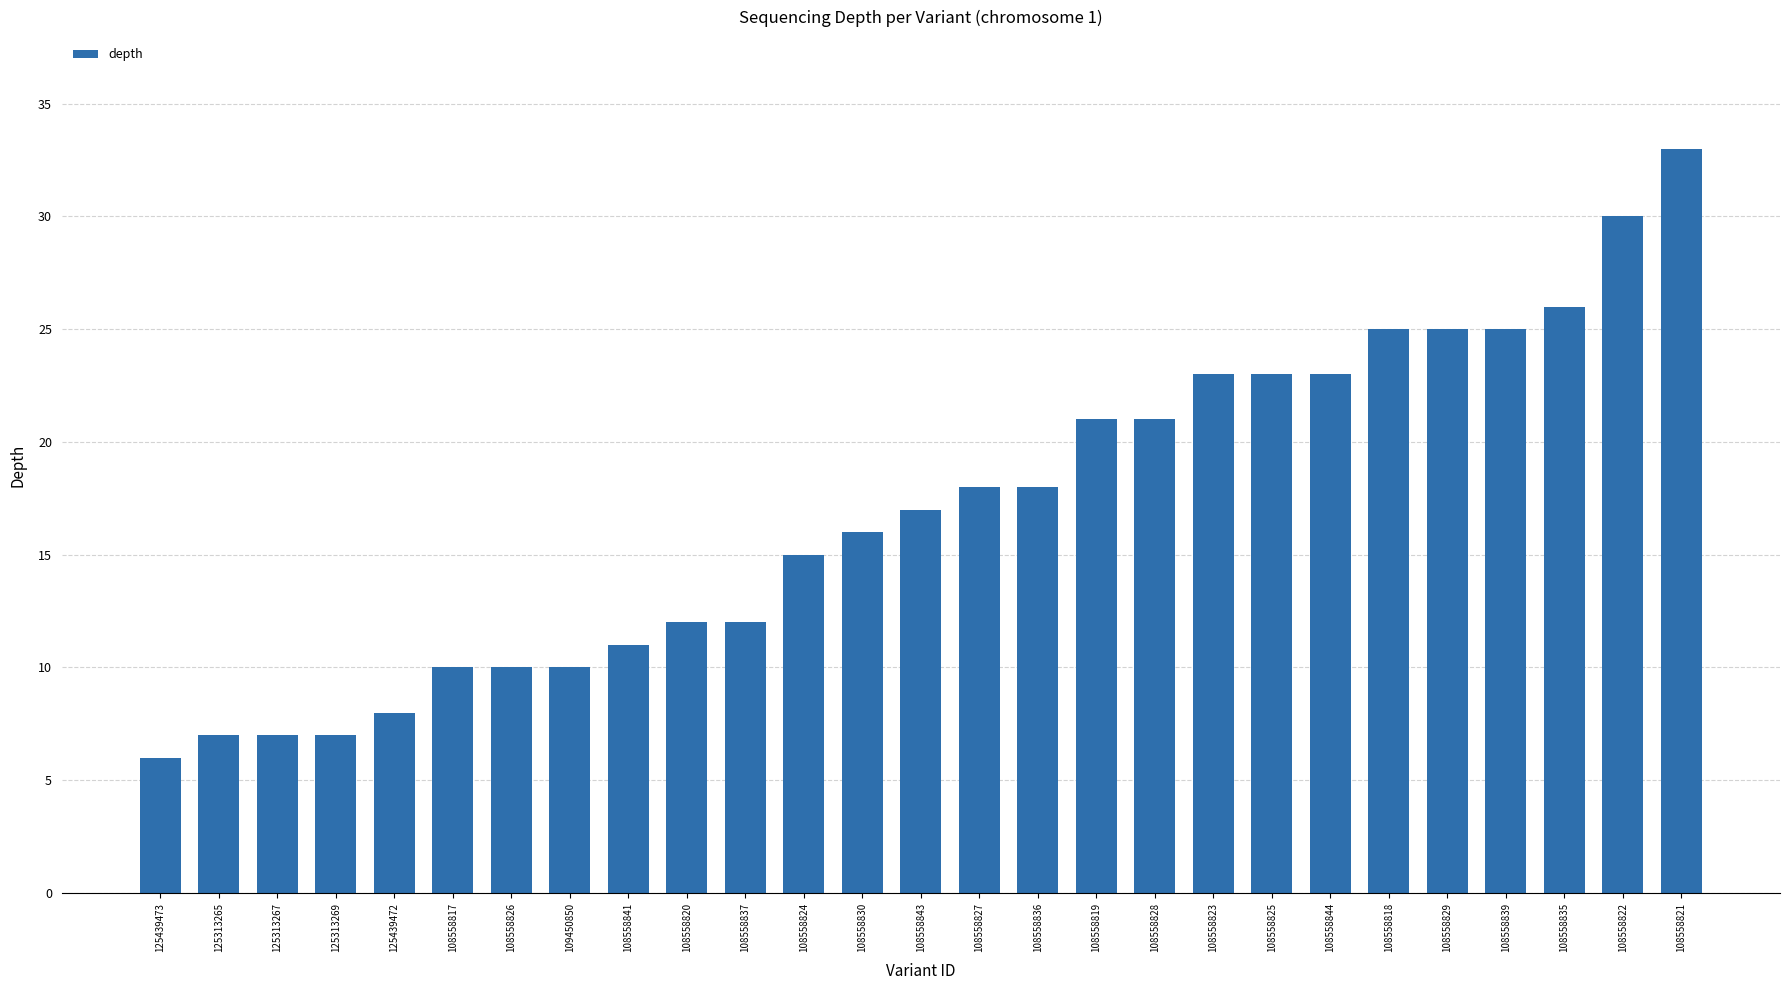

Which category has the highest value across all series?

108558821